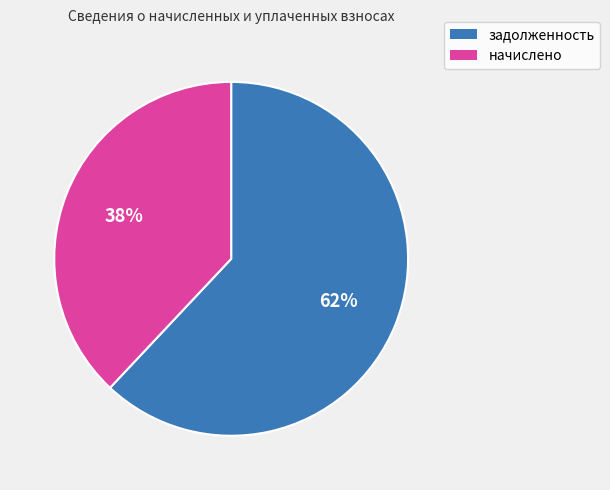

Does any single category account for the majority?

Yes